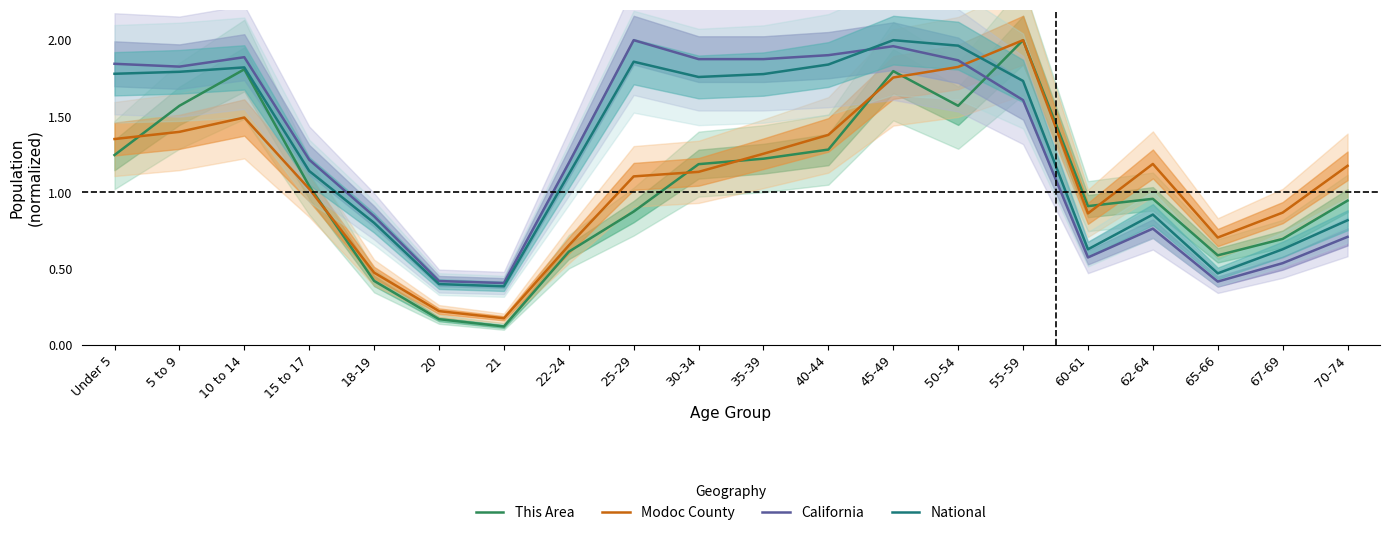

Where is the first local minimum for This Area?

21